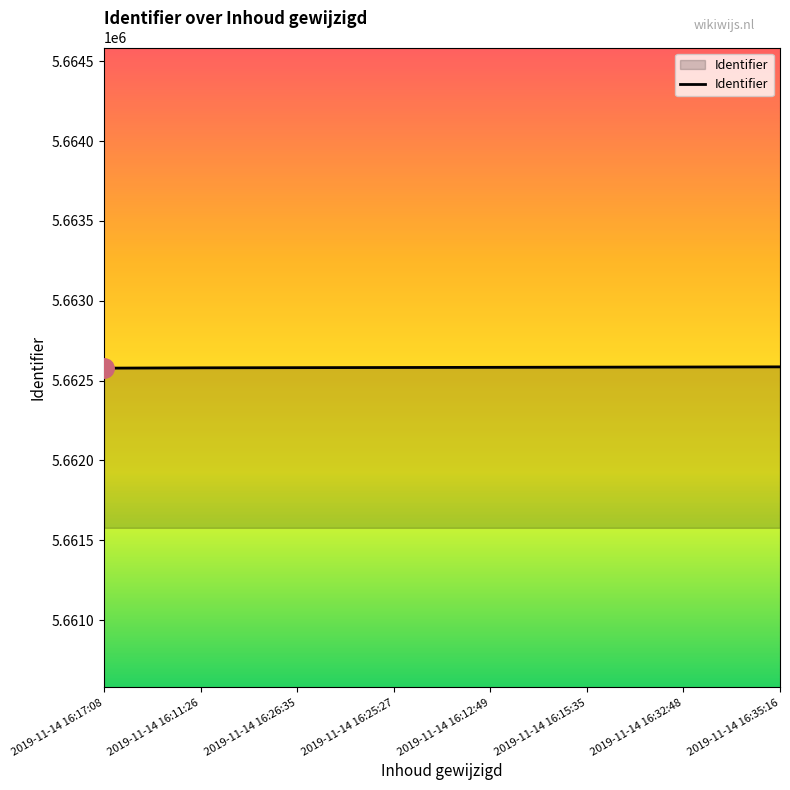

Is it true that the value at 2019-11-14 16:12:49 is 5662583?

True